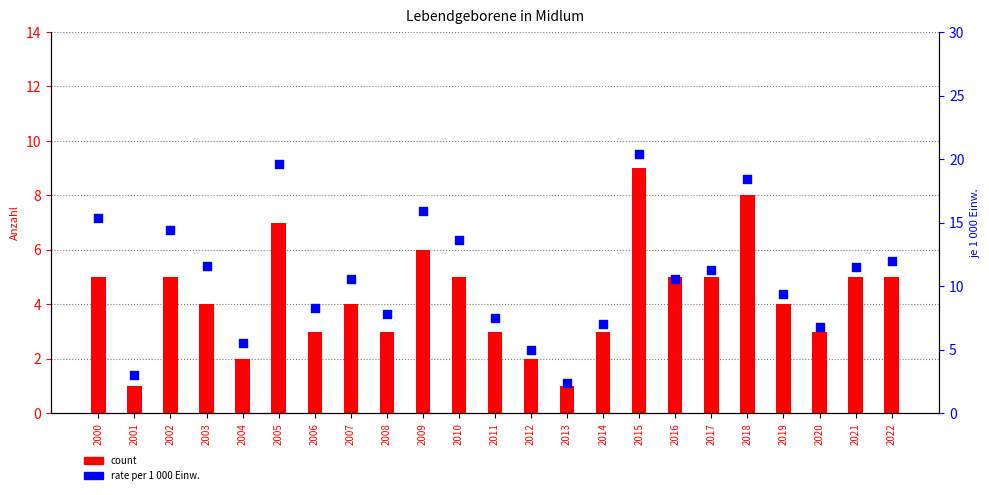

Which series contains the lowest Y value?

count